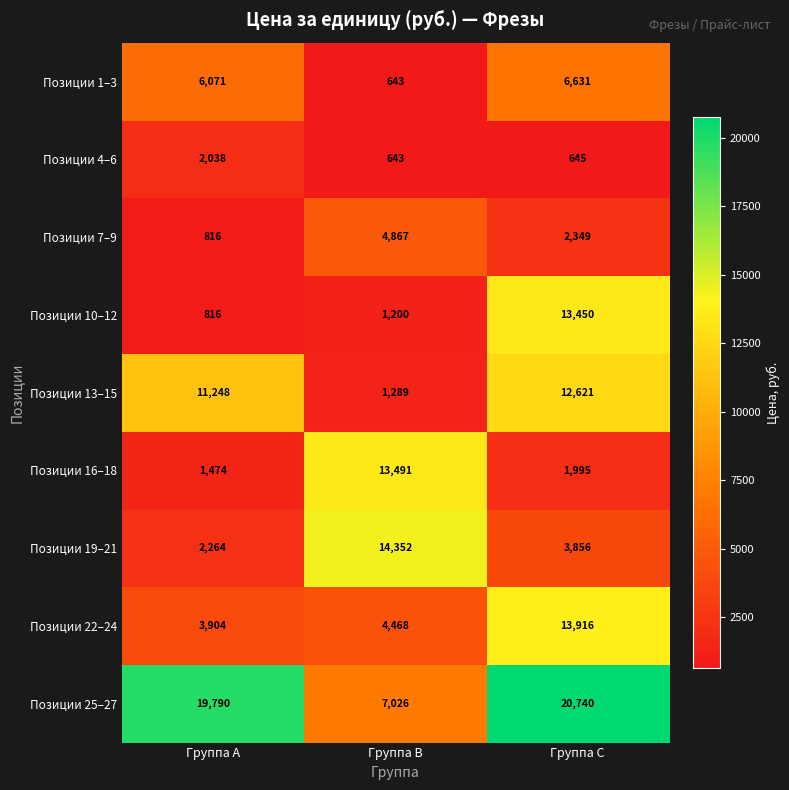

How many series are shown in this chart?

9